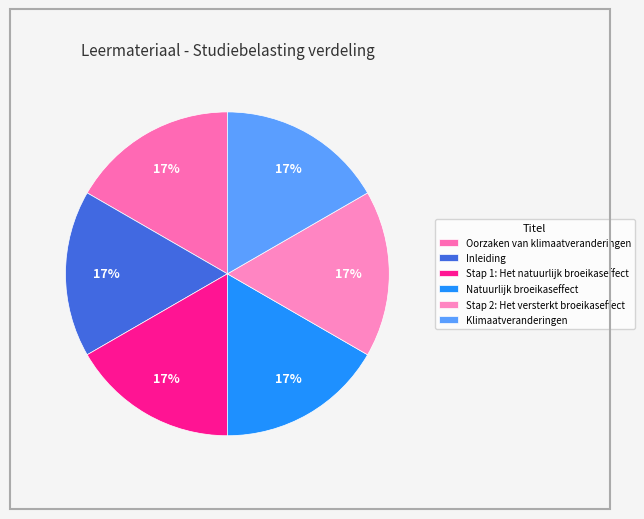

What percentage is the Natuurlijk broeikaseffect slice, to the nearest percent?

17%